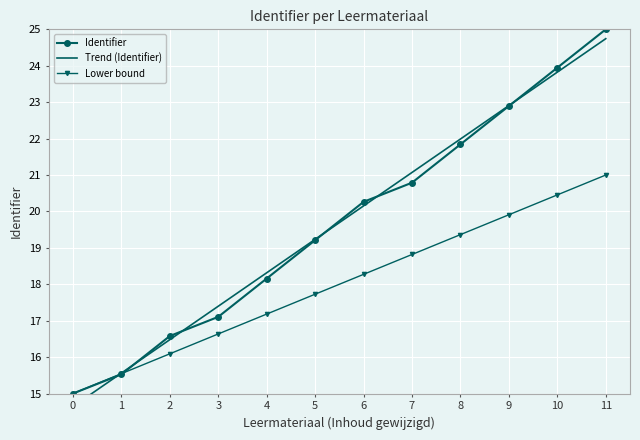

At 8, list the series in order from smallest to largest.

Lower bound, Identifier, Trend (Identifier)